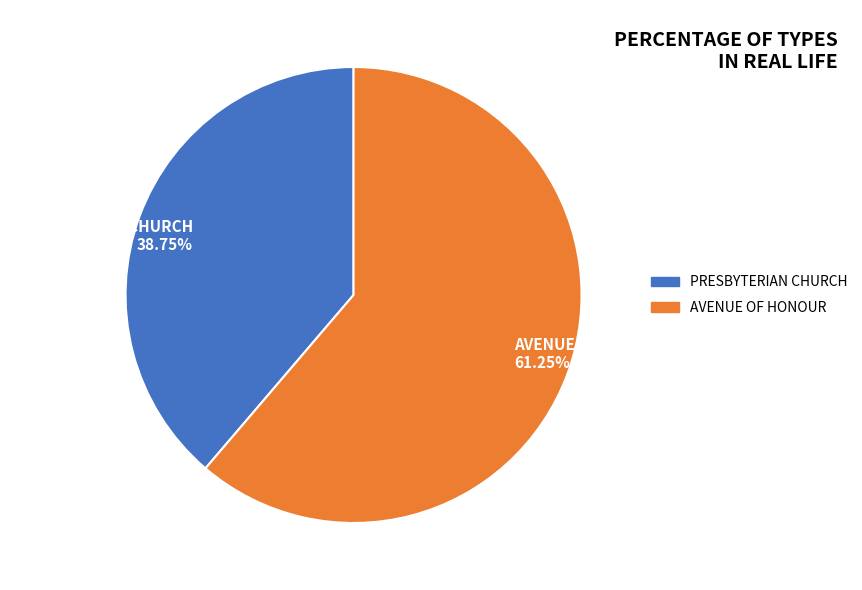

Is the sum of PRESBYTERIAN CHURCH 38.75% and AVENUE OF HONOUR 61.25% greater than half?

Yes